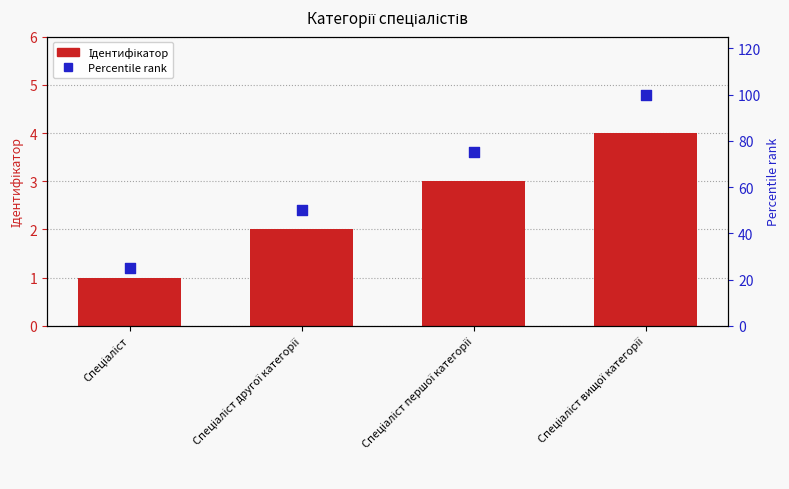

Which series has the largest total across all categories?

Percentile rank